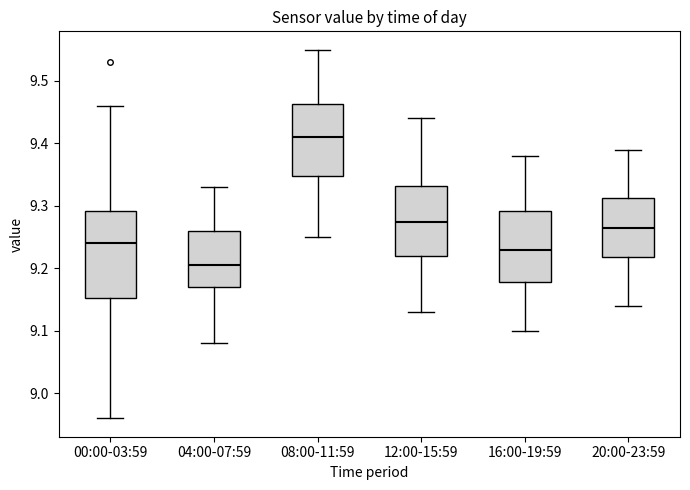

Which box's median line is the highest?

08:00-11:59